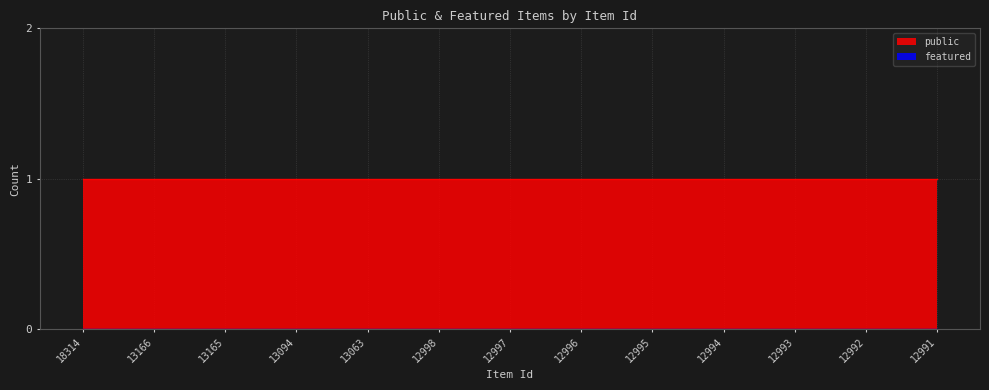

Between 18314 and 12994, which series saw the biggest shift?

public